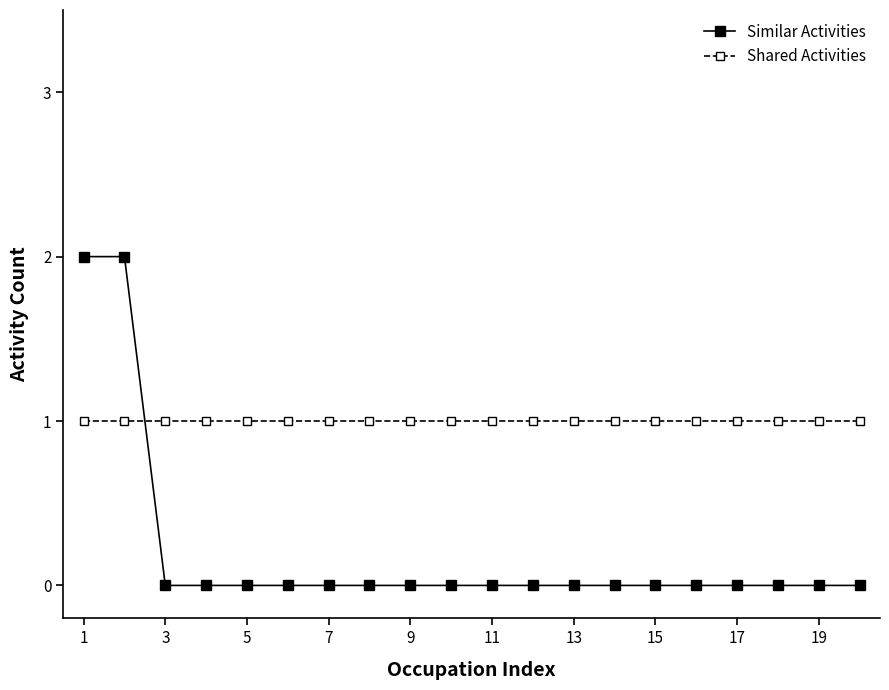

Rank the series by their average value, from lowest to highest.

Similar Activities, Shared Activities